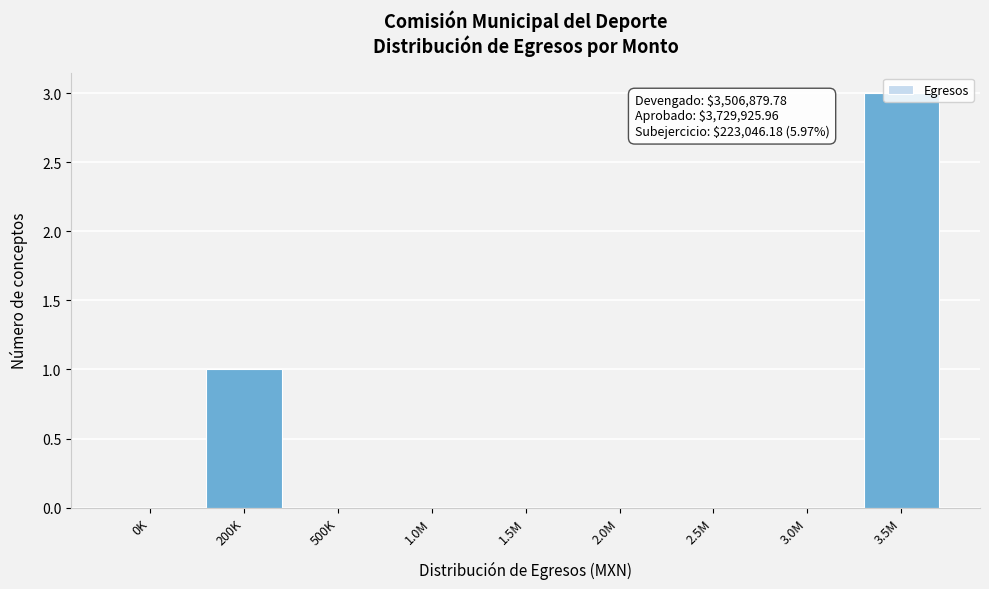

What is the greatest value displayed?

3